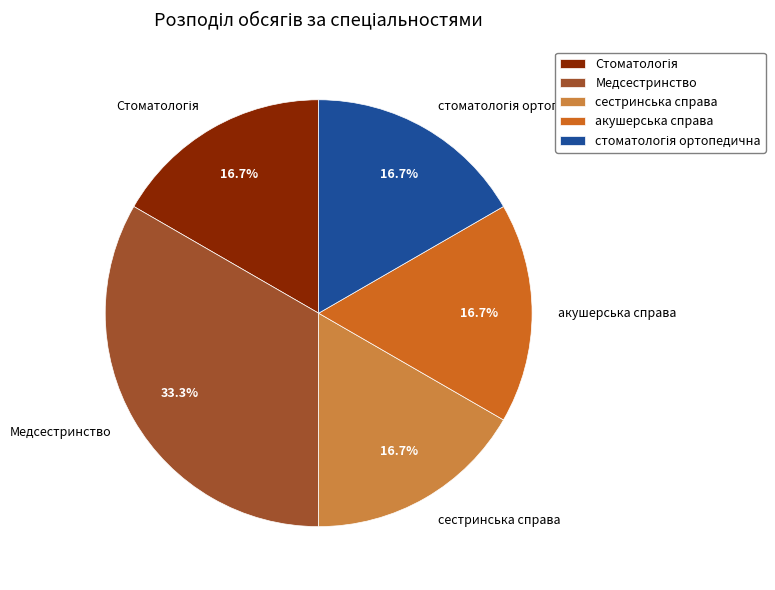

What percentage do Медсестринство and сестринська справа together represent?

50.0%